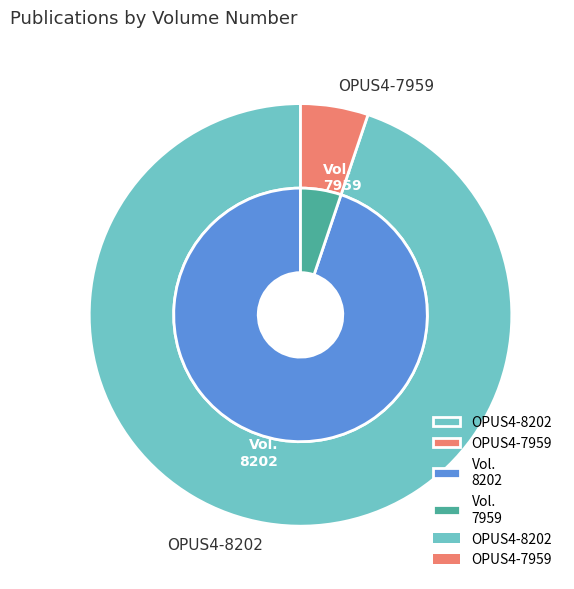

Count the number of slices in the pie.

2